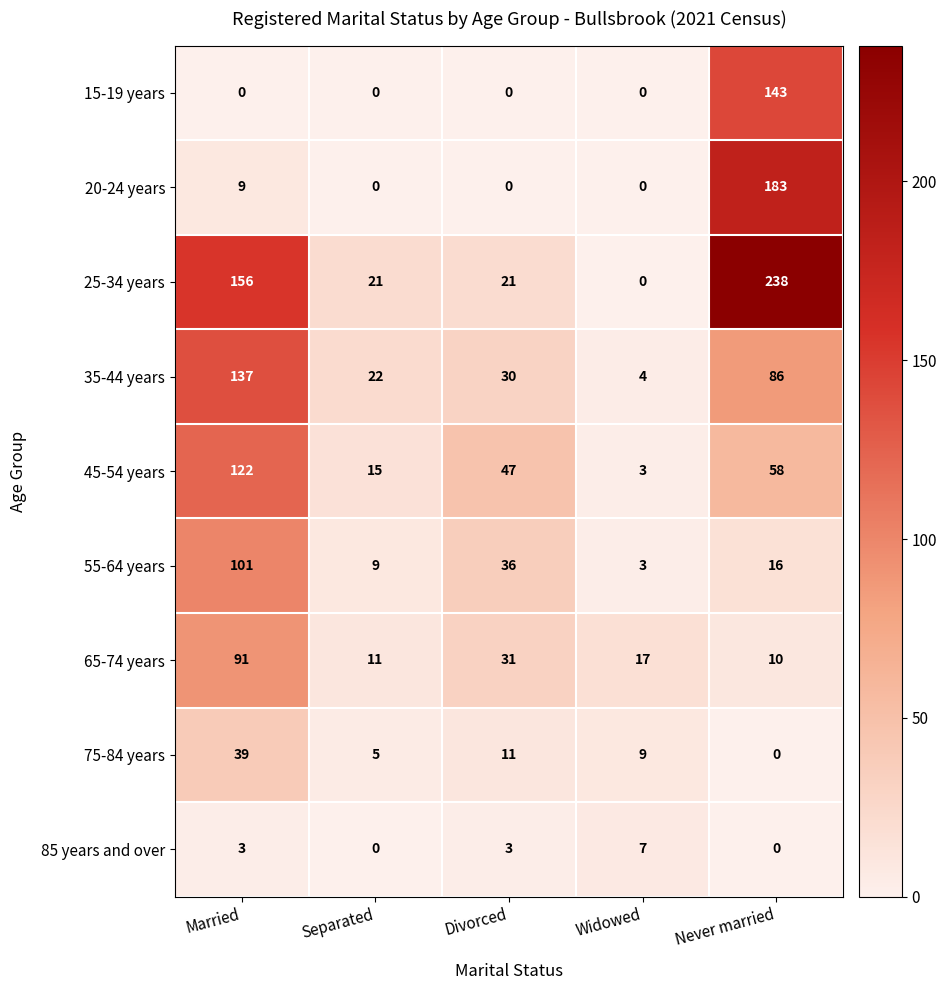

Is it true that 65-74 years equals 11 at Separated?

True